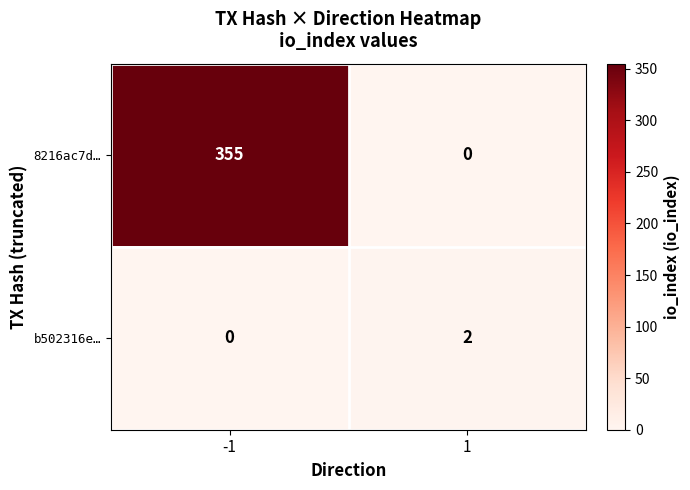

Reading left to right, list all the values displayed in this chart.

8216ac7d…: 355	0
b502316e…: 0	2